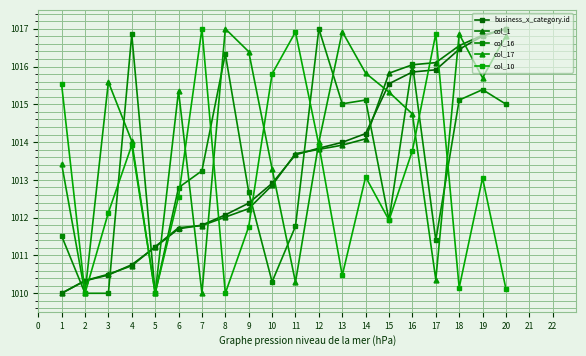

True or false: col_17 has more than 2 interior local peaks.

True